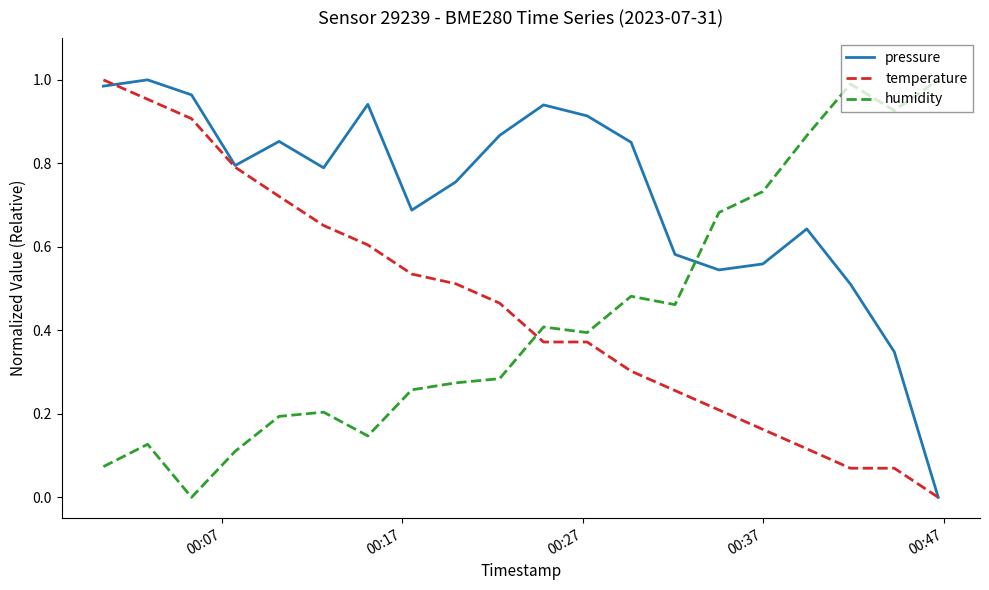

Which series has the largest total across all categories?

pressure